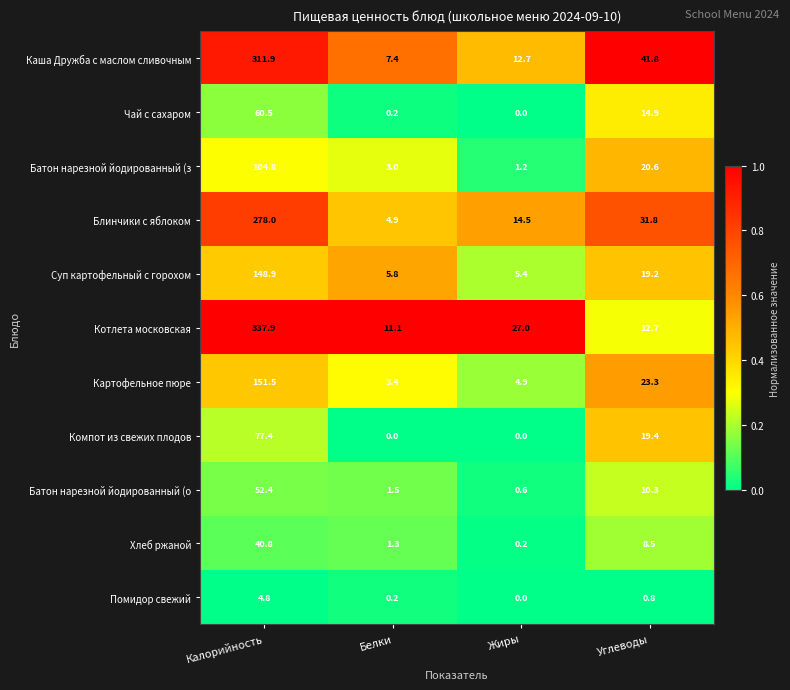

What is the maximum value for Чай с сахаром?

60.5